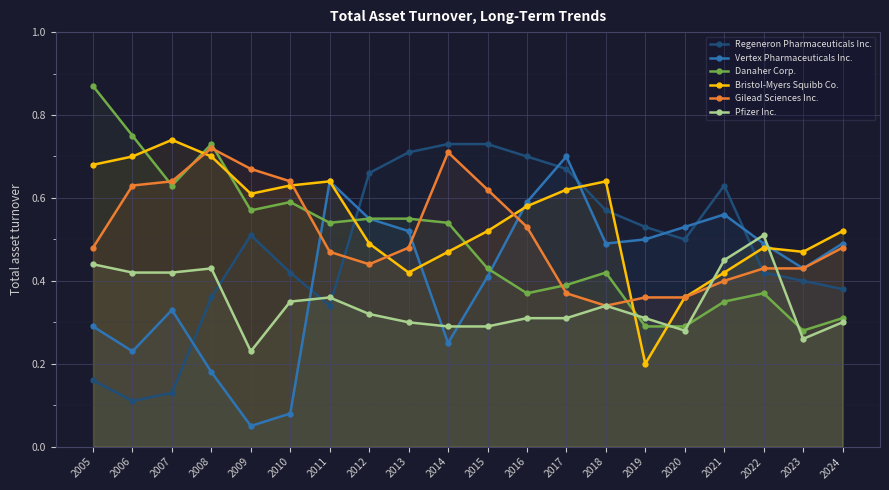

Does the chart display data point markers on the line(s)?

Yes